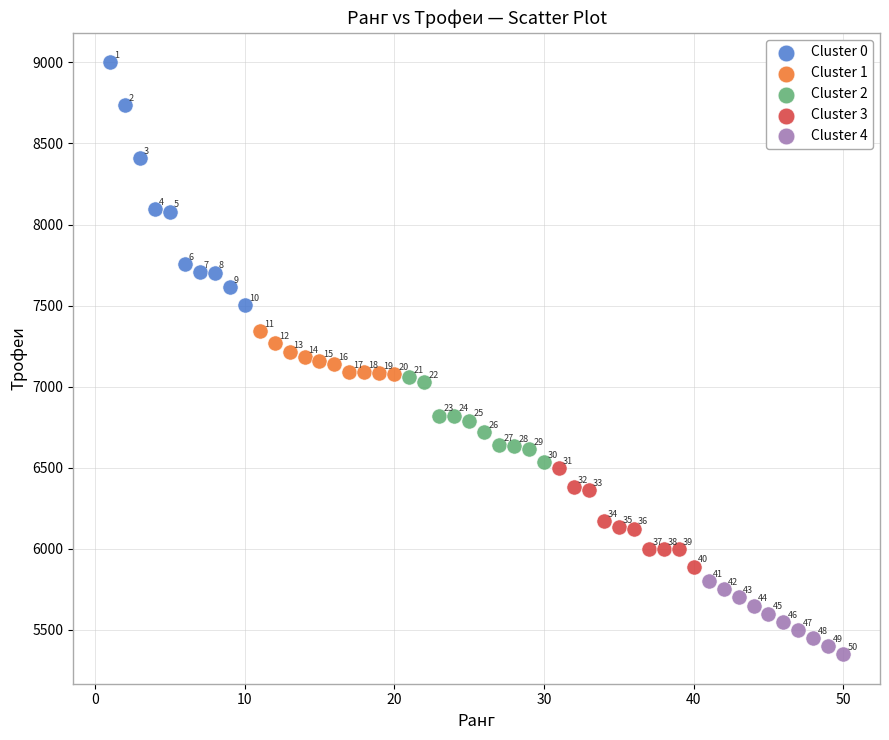

Which series has the largest Y range (max minus min)?

Cluster 0